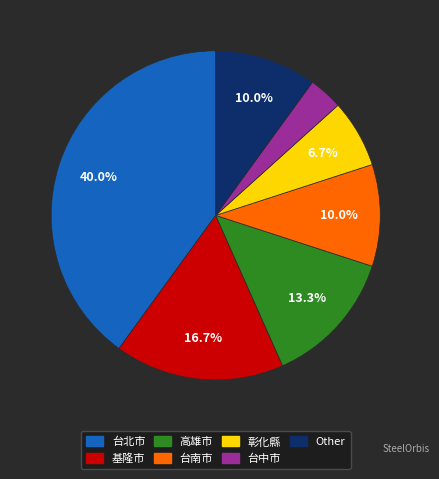

How much of the chart is everything except Other?

90.0%